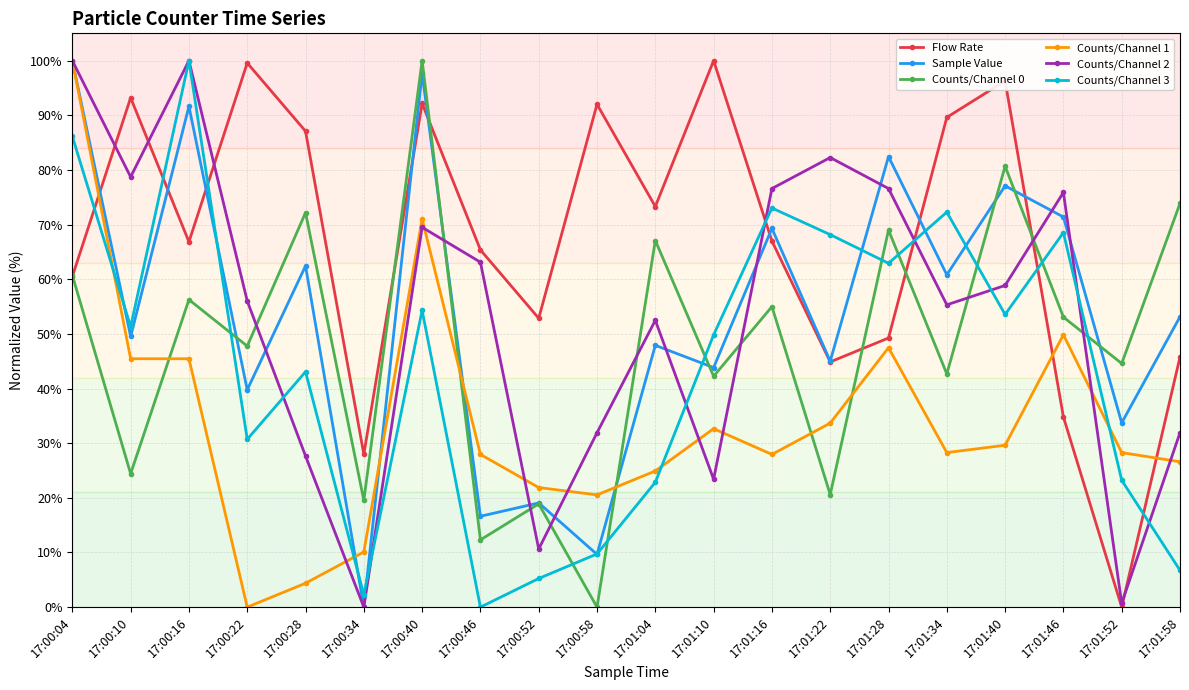

What position from the right is 17:00:22?

17